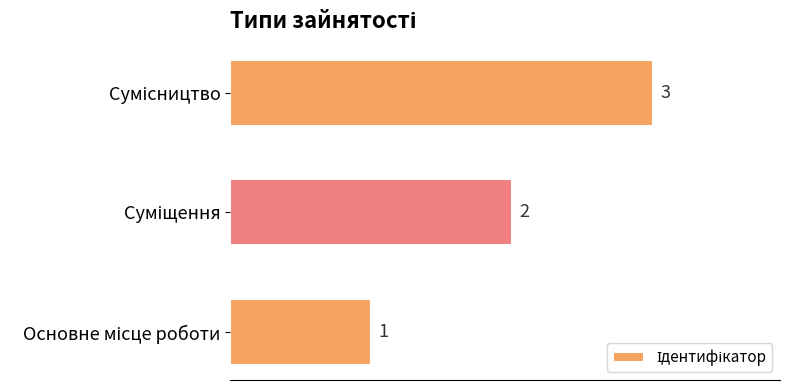

How many values are below 2?

1